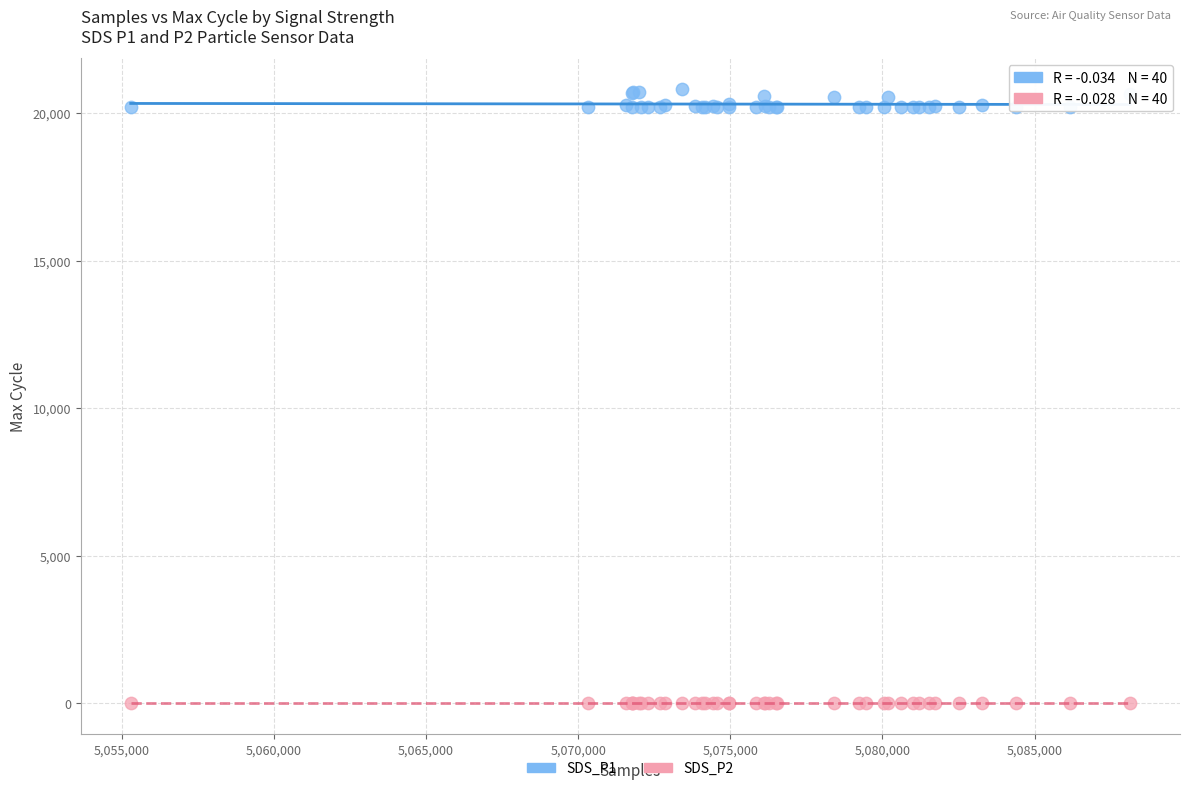

What are all the series names shown in the legend?

SDS_P1, SDS_P2